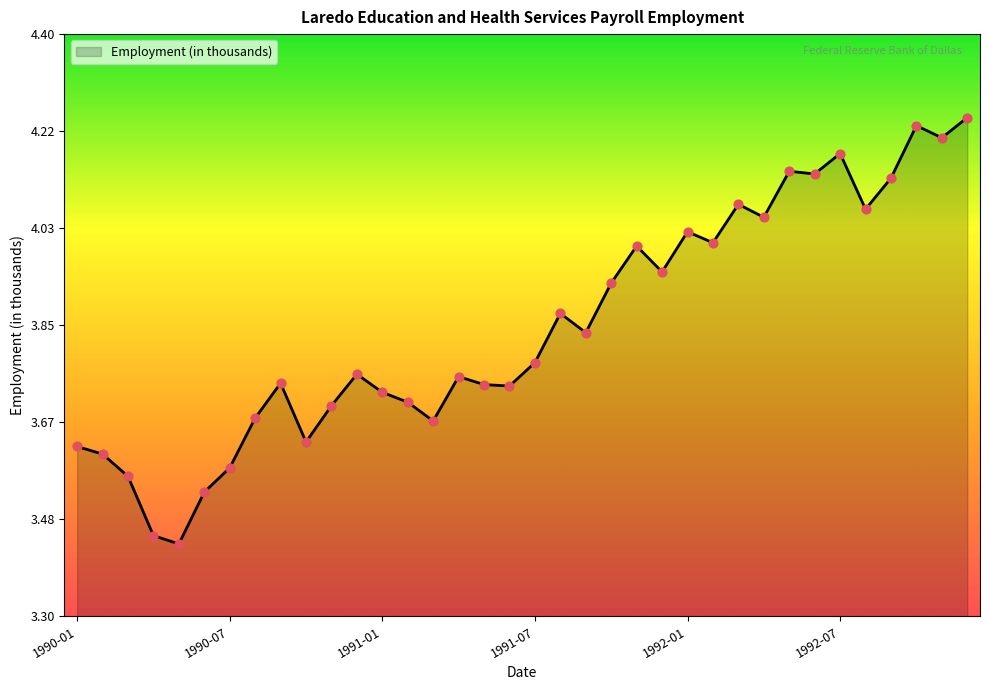

What is the difference between the maximum and minimum values?

0.8